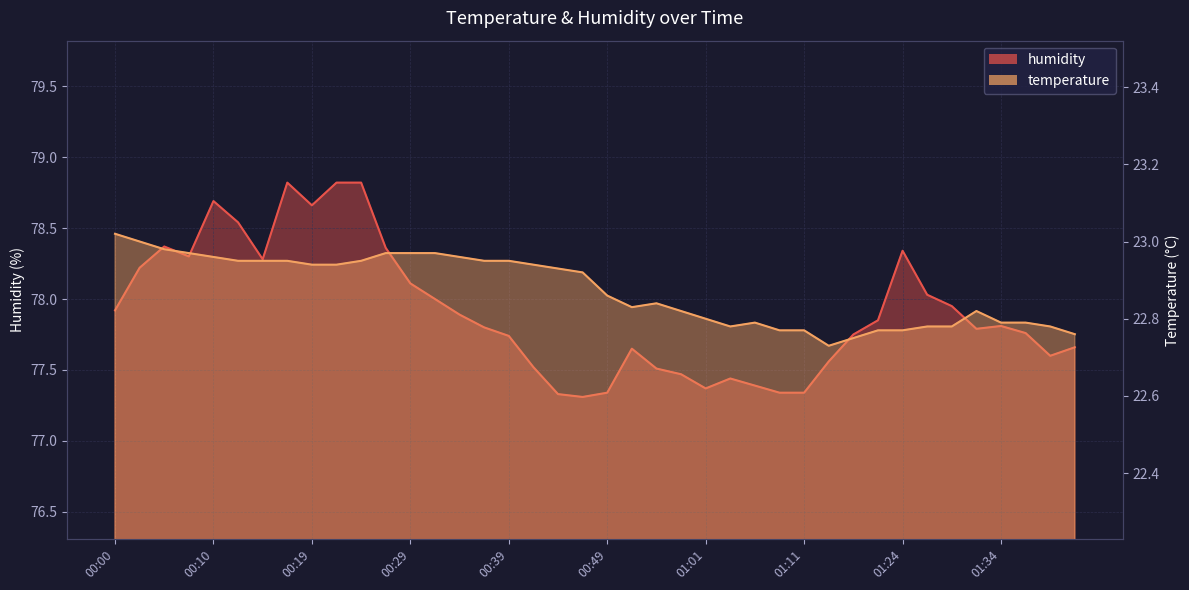

True or false: humidity and temperature cross at least once.

False